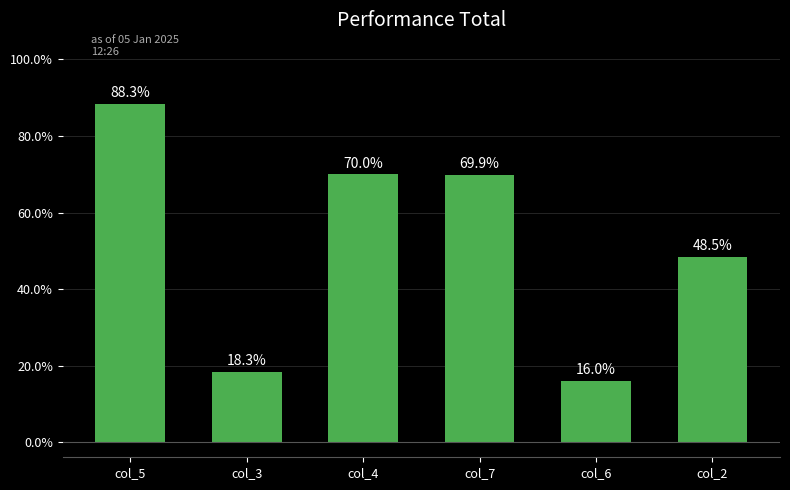

What is the minimum value shown in the chart?

16.0